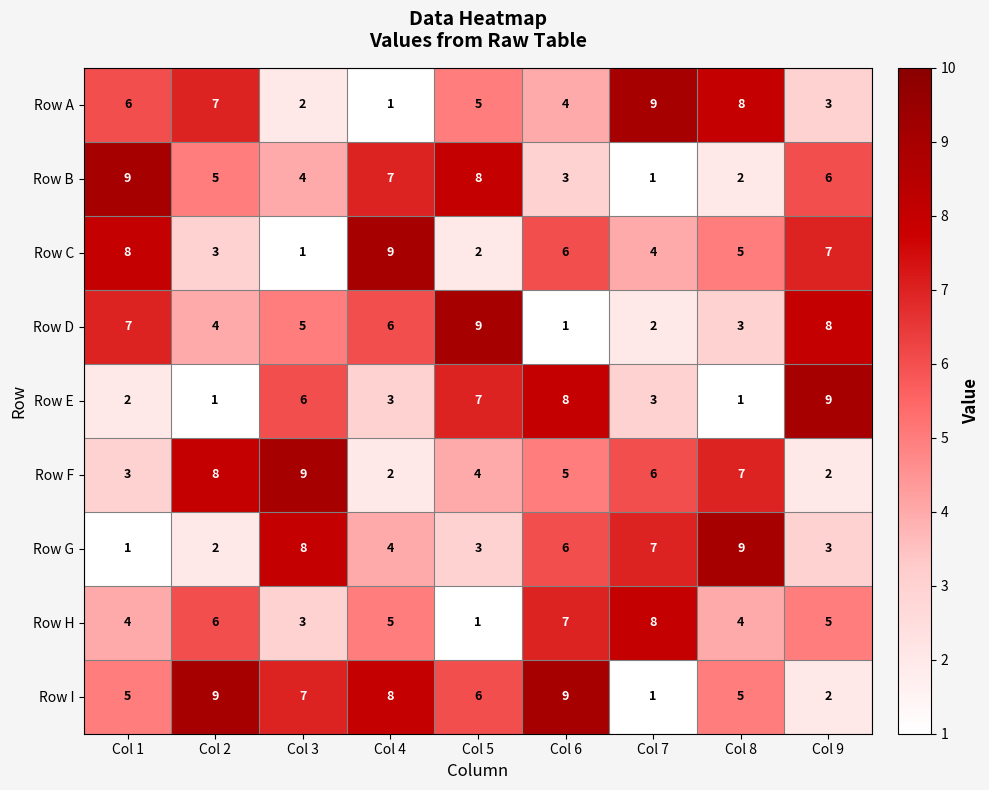

The value of Row I at Col 8 is 2. True or false?

False